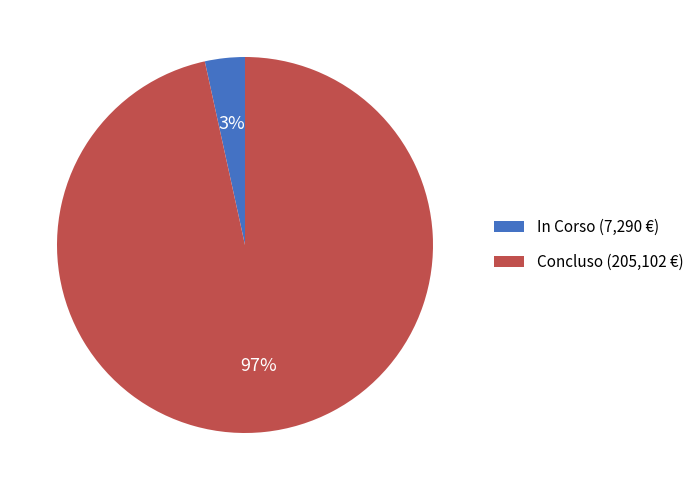

What percentage is the Concluso slice, to the nearest percent?

97%